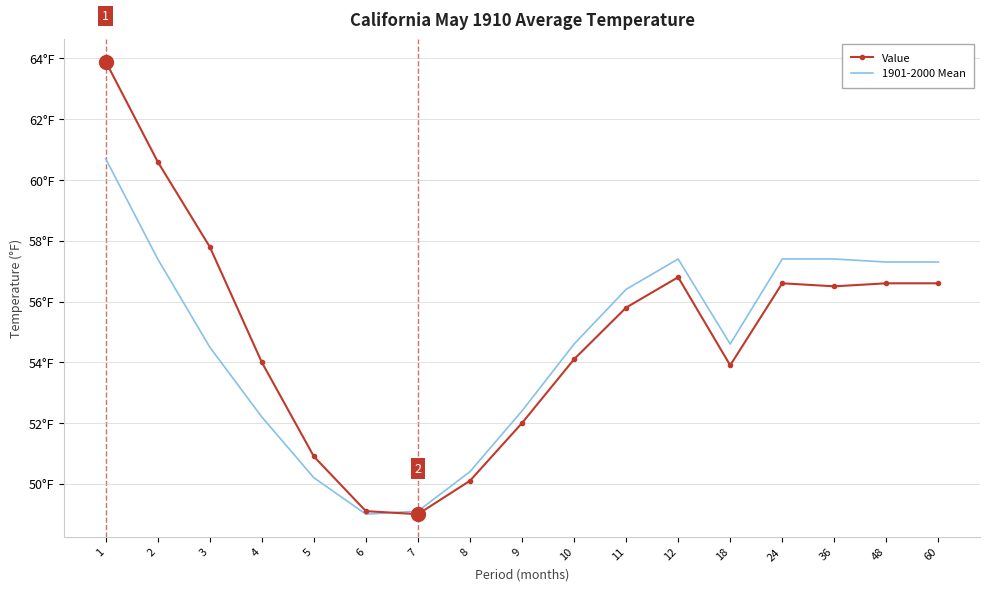

True or false: Value has more than 2 points higher than both neighbors.

False